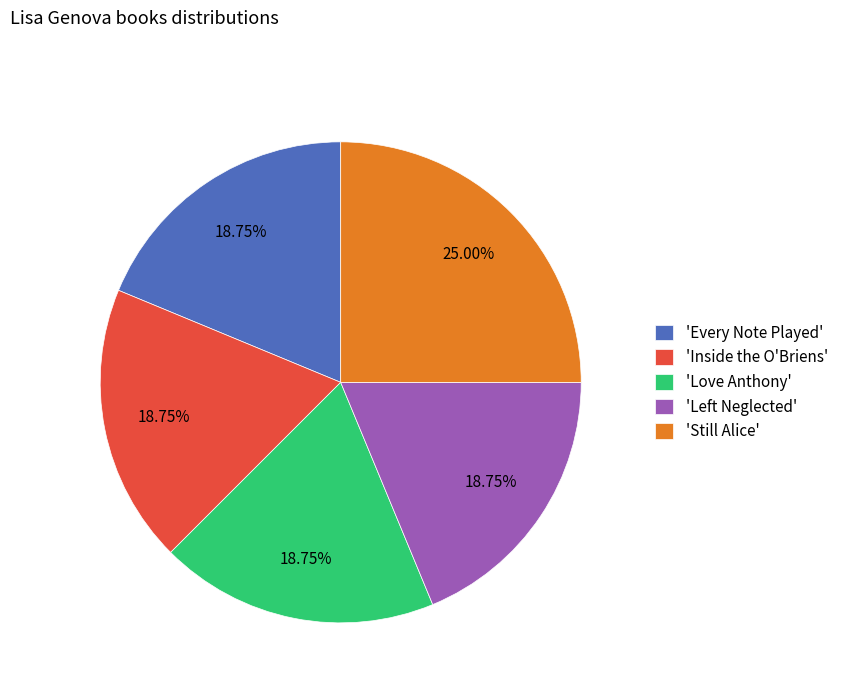

What is the largest slice in the pie chart?

'Still Alice'